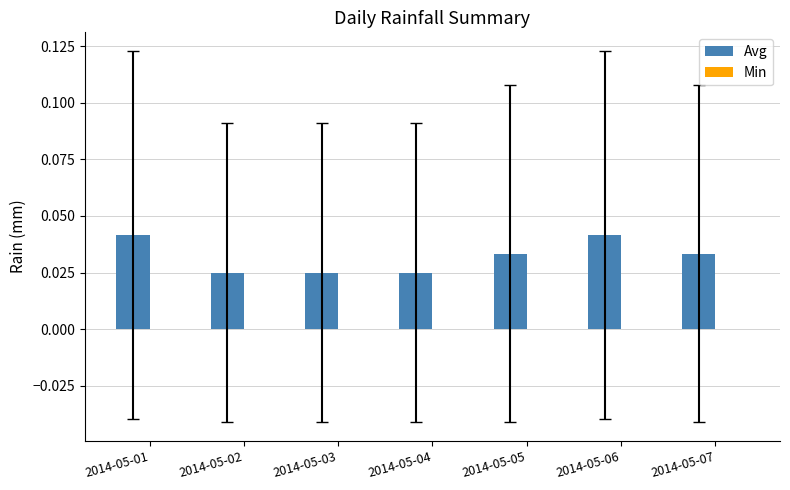

How many distinct data groups are displayed?

1